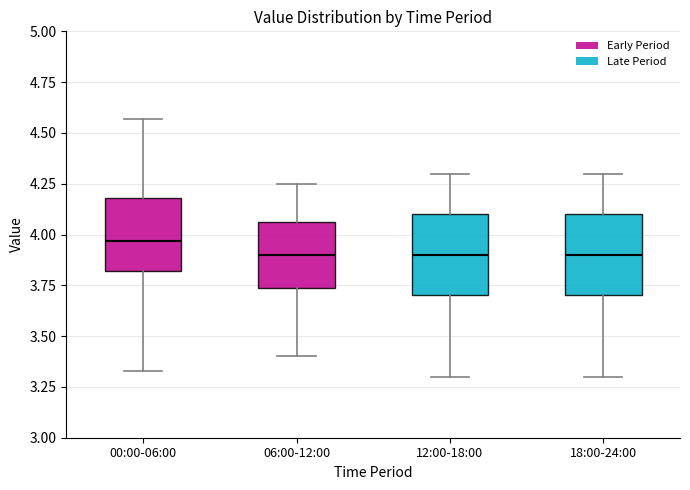

Reading left to right, read every box against the y-axis: the position of its median line, the range the box covers, and the ends of its whiskers. The values are not printed on the chart, so give them approximately, as read against the axis.

00:00-06:00: median 3.95, box 3.80 to 4.20, whiskers 3.35 to 4.55
06:00-12:00: median 3.90, box 3.75 to 4.05, whiskers 3.40 to 4.25
12:00-18:00: median 3.90, box 3.70 to 4.10, whiskers 3.30 to 4.30
18:00-24:00: median 3.90, box 3.70 to 4.10, whiskers 3.30 to 4.30